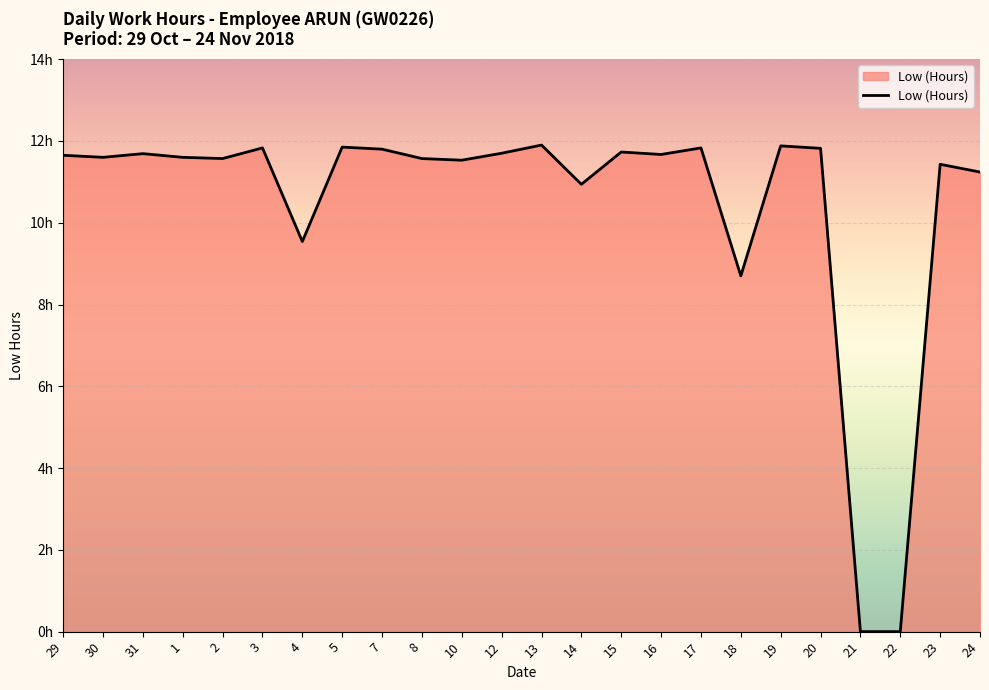

The chart shows a value of 19.5 at 8. True or false?

False